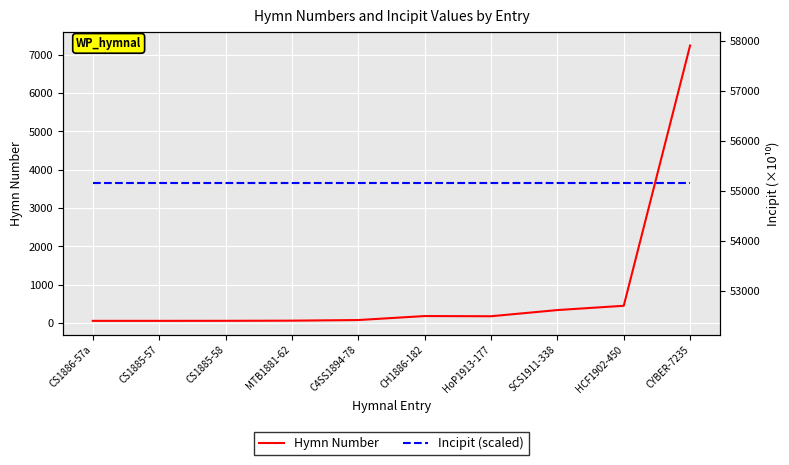

True or false: Hymn Number and Incipit (scaled) cross at least once.

False